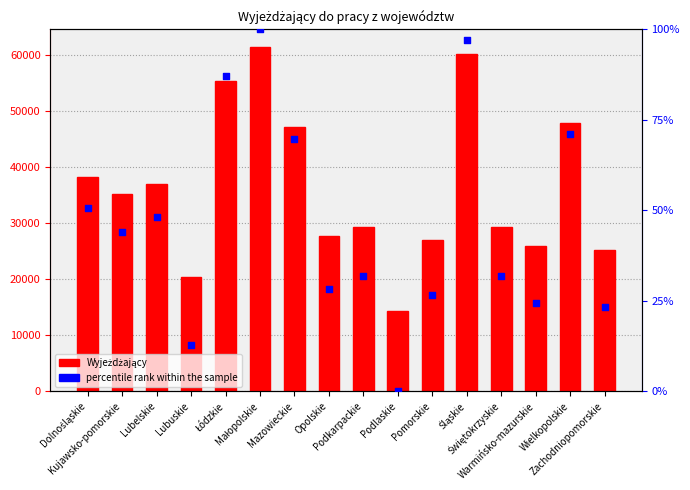

Which series reaches the minimum Y coordinate?

percentile rank within the sample